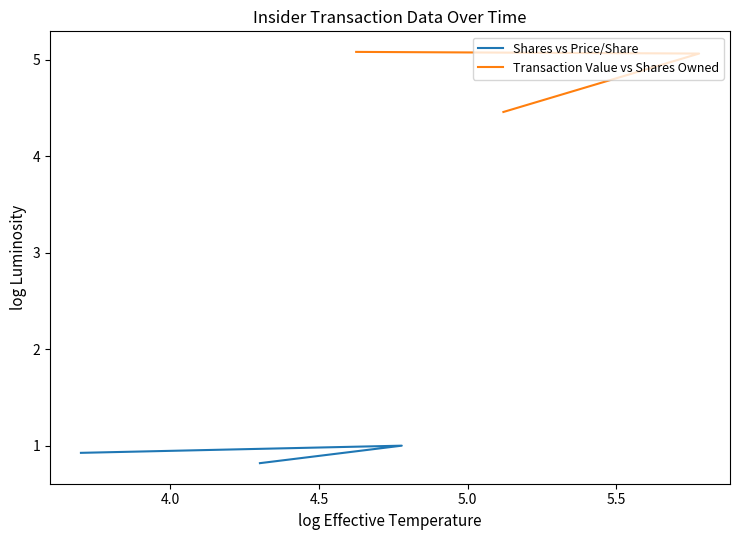

What is the spread (max minus min) of values at 4.5?

3.6